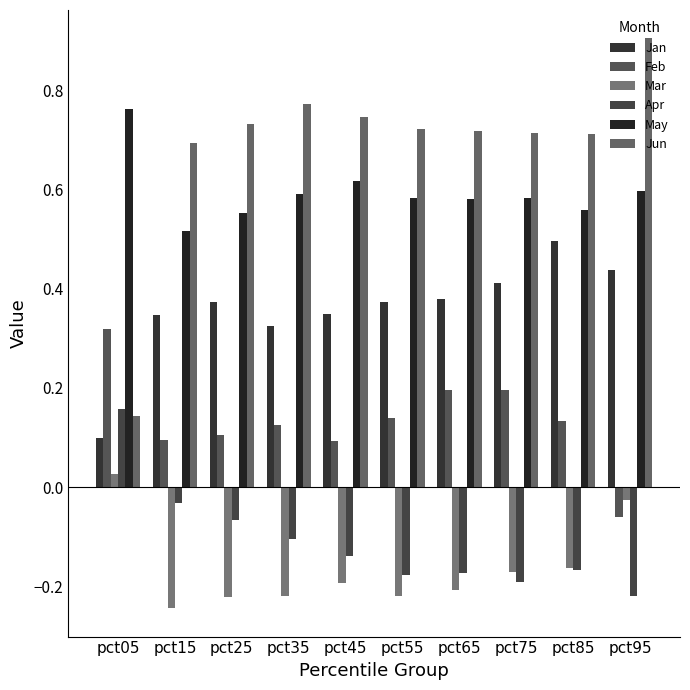

How many values in Feb are below zero?

1